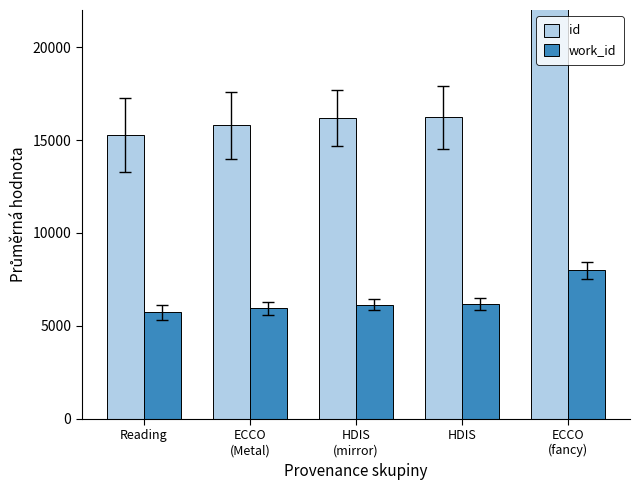

Which series changed the most between Reading and HDIS
(mirror)?

id